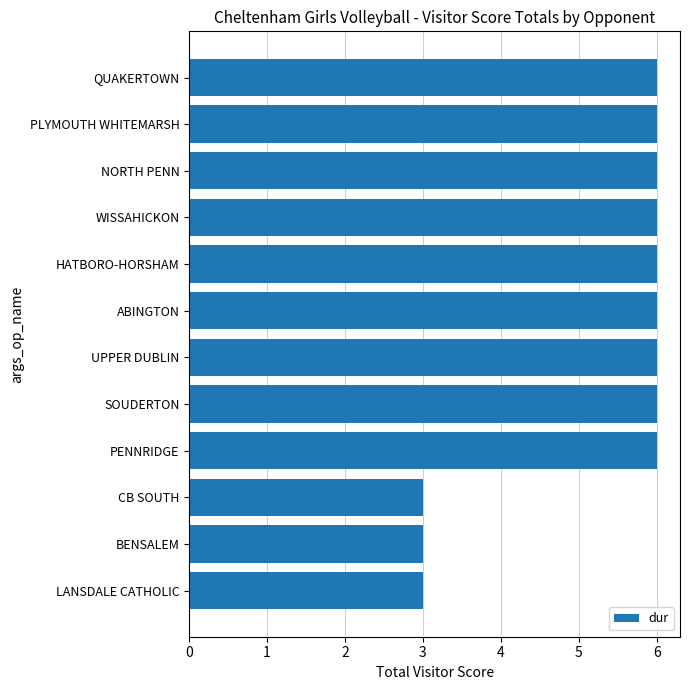

The value at PLYMOUTH WHITEMARSH is 3. True or false?

False